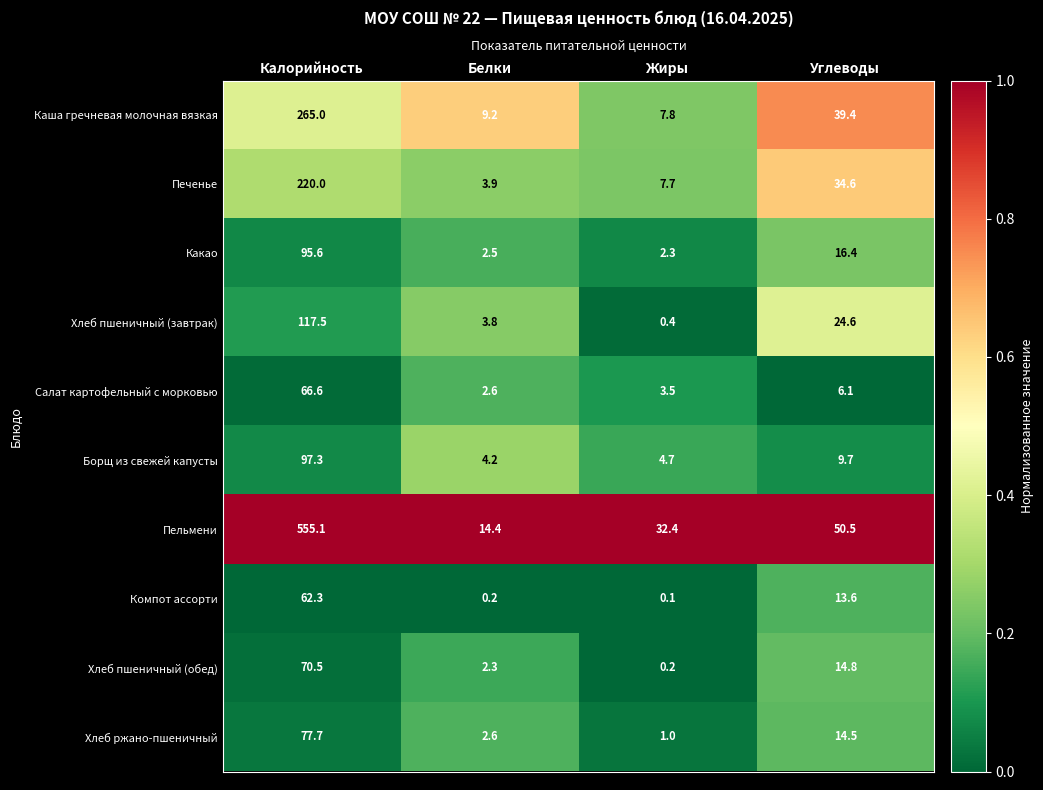

True or false: Каша гречневая молочная вязкая has a value of 265.0 at Калорийность.

True